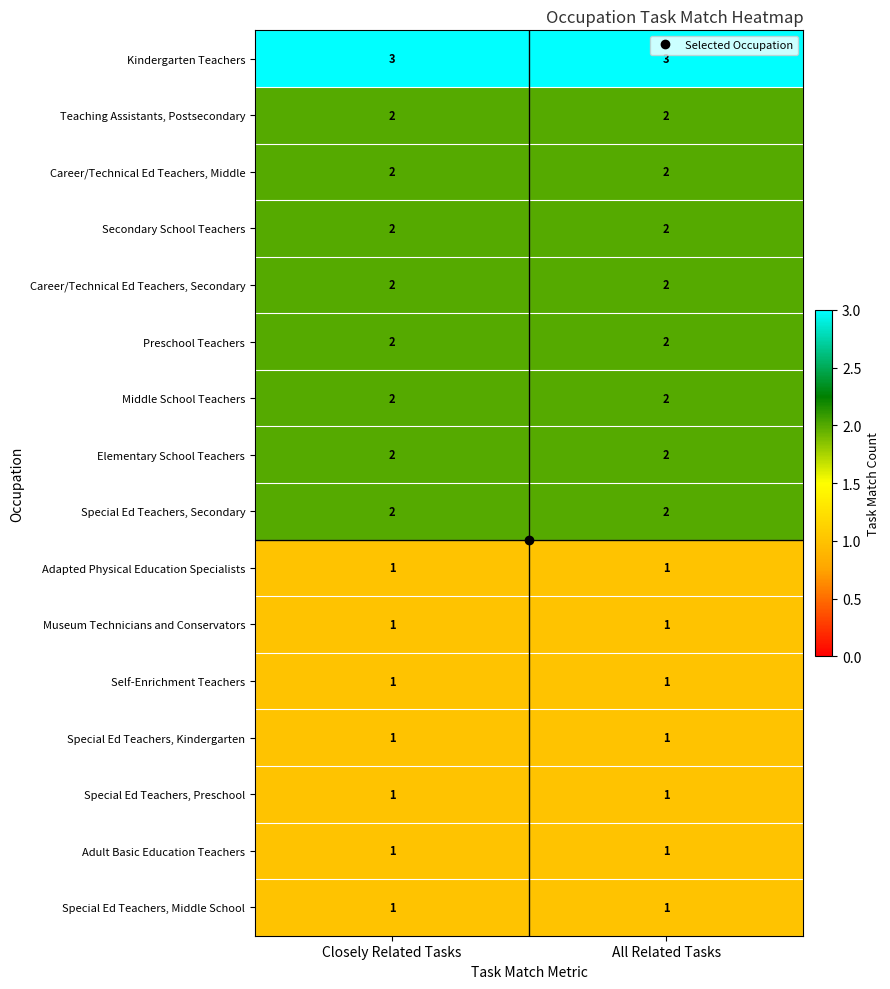

What is the sum of the Career/Technical Ed Teachers, Secondary values at Closely Related Tasks and All Related Tasks?

4